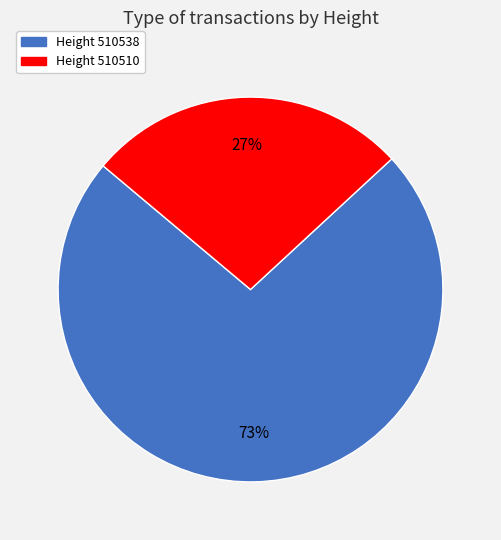

How many slices are in this pie chart?

2